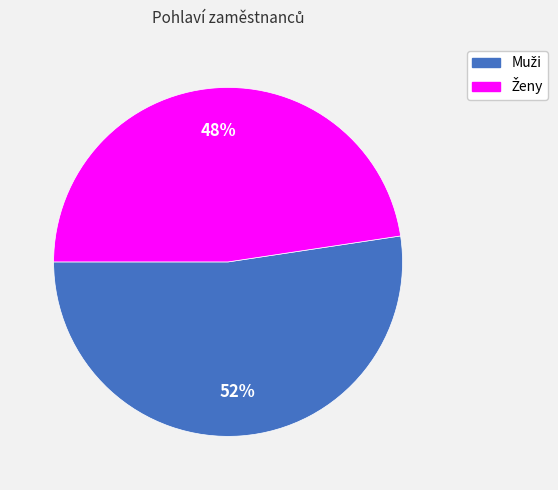

To the nearest percent, what is the average slice percentage?

50%